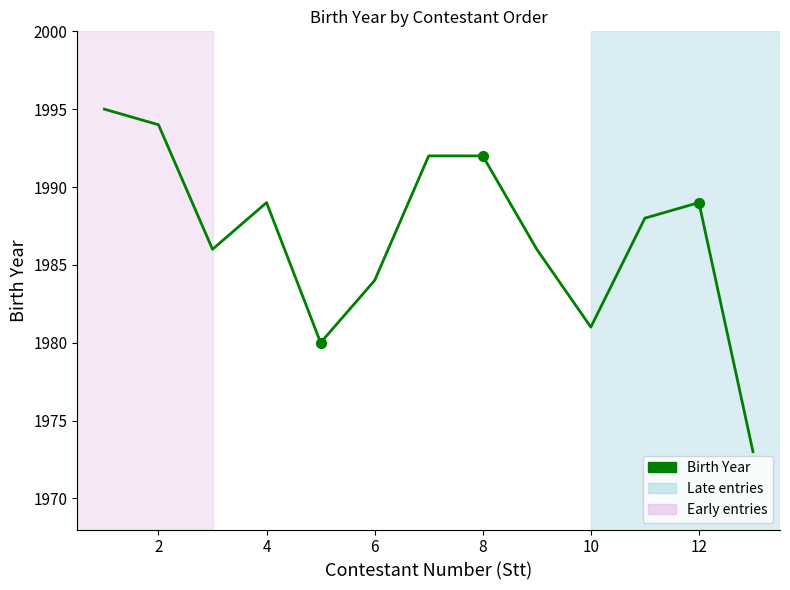

What is the difference between the maximum and minimum values?

22